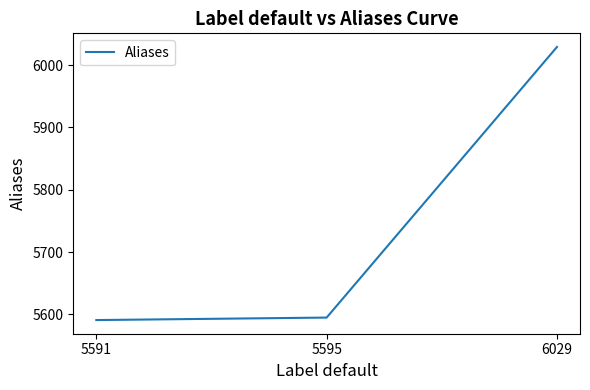

Is it true that the value at 5595 is 5595?

True